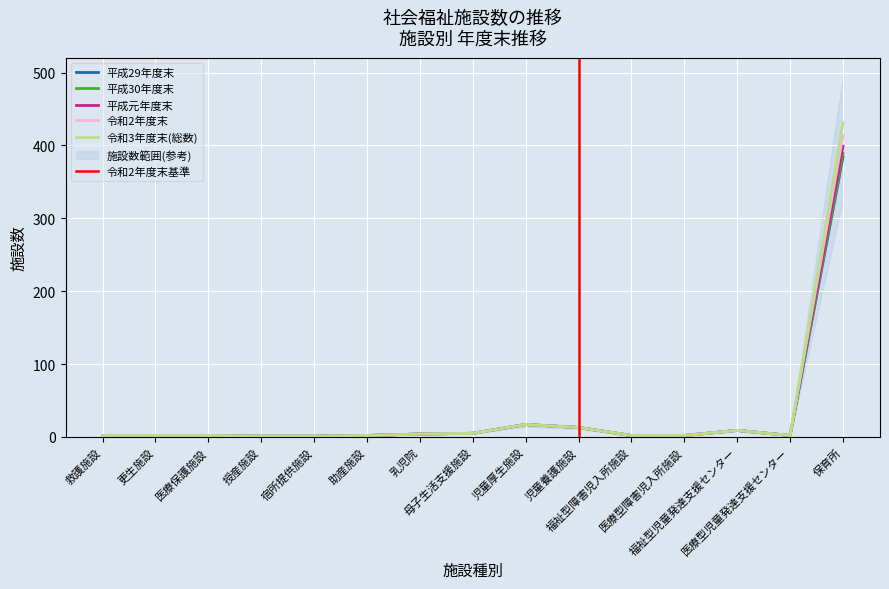

Which series has the largest total across all categories?

令和3年度末(総数)